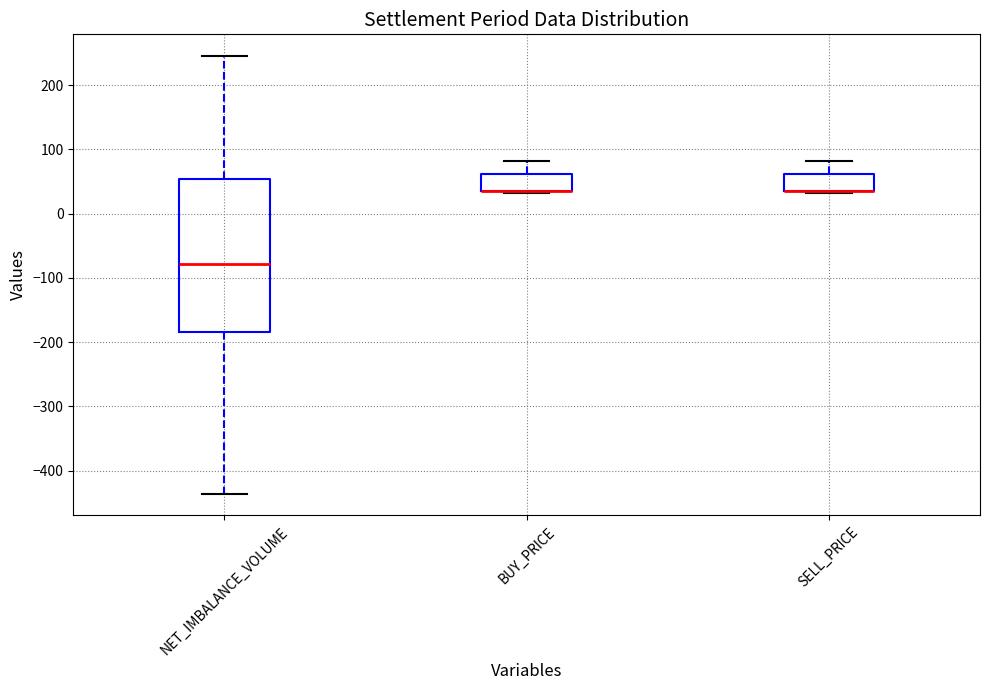

Reading left to right, read every box against the y-axis: the position of its median line, the range the box covers, and the ends of its whiskers. The values are not printed on the chart, so give them approximately, as read against the axis.

NET_IMBALANCE_VOLUME: median -80, box -180 to 50, whiskers -440 to 250
BUY_PRICE: median 40 (drawn on the box's lower edge), box 40 to 60, whiskers 30 to 80
SELL_PRICE: median 40 (drawn on the box's lower edge), box 40 to 60, whiskers 30 to 80